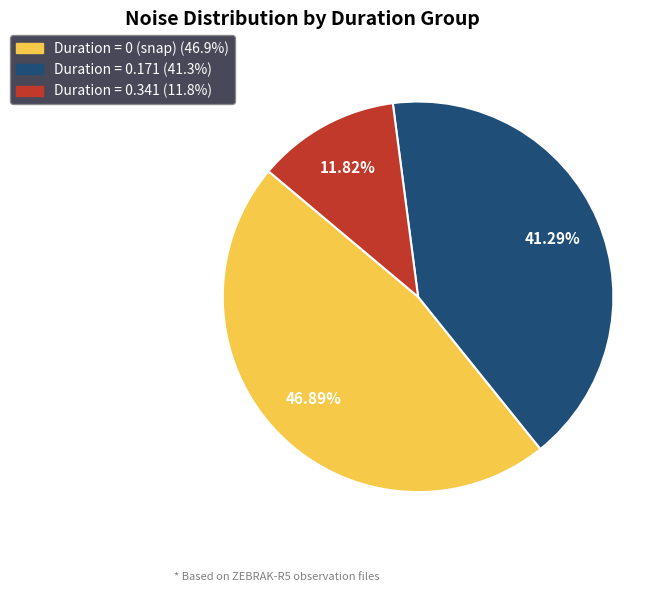

Is there a majority slice in this chart?

No